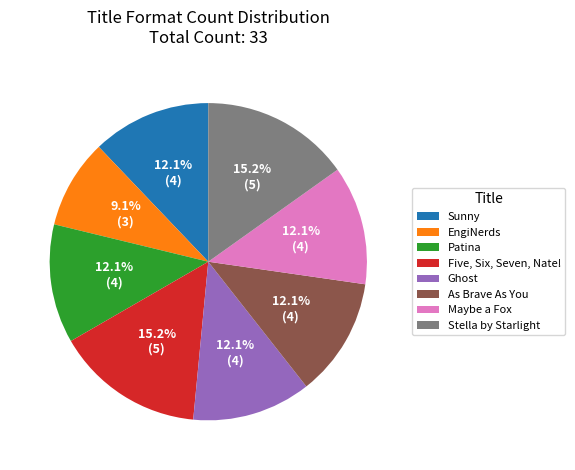

Which has a higher value, As Brave As You or Five, Six, Seven, Nate!?

Five, Six, Seven, Nate!